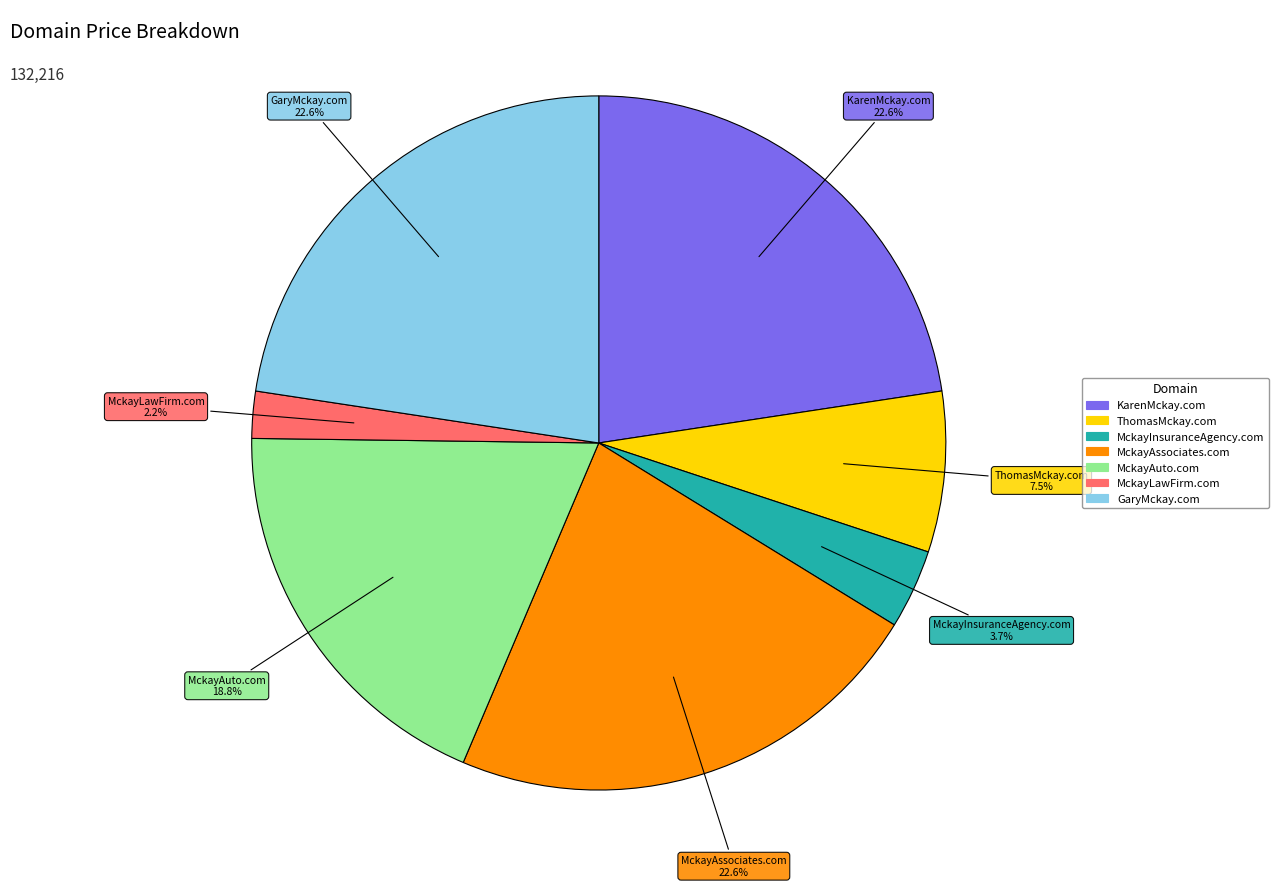

To the nearest percent, what portion does MckayInsuranceAgency.com represent?

4%